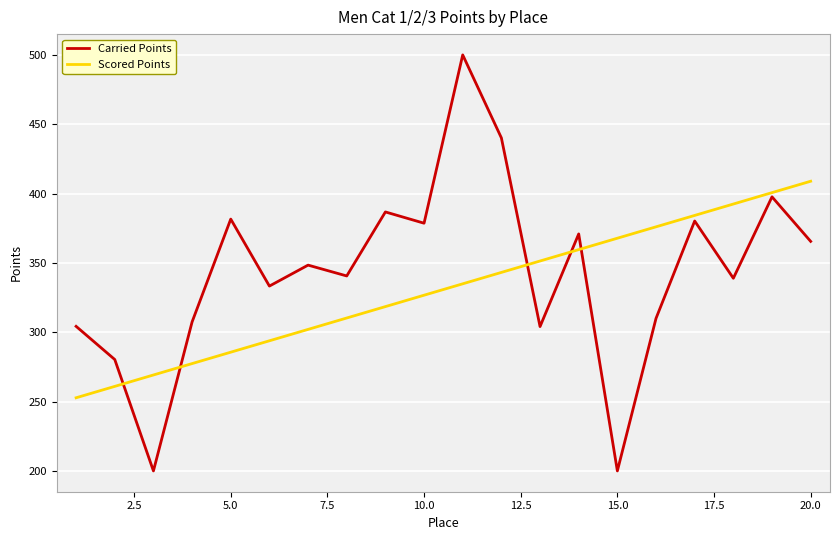

In Carried Points, how many points are higher than both neighbors (excluding endpoints)?

7